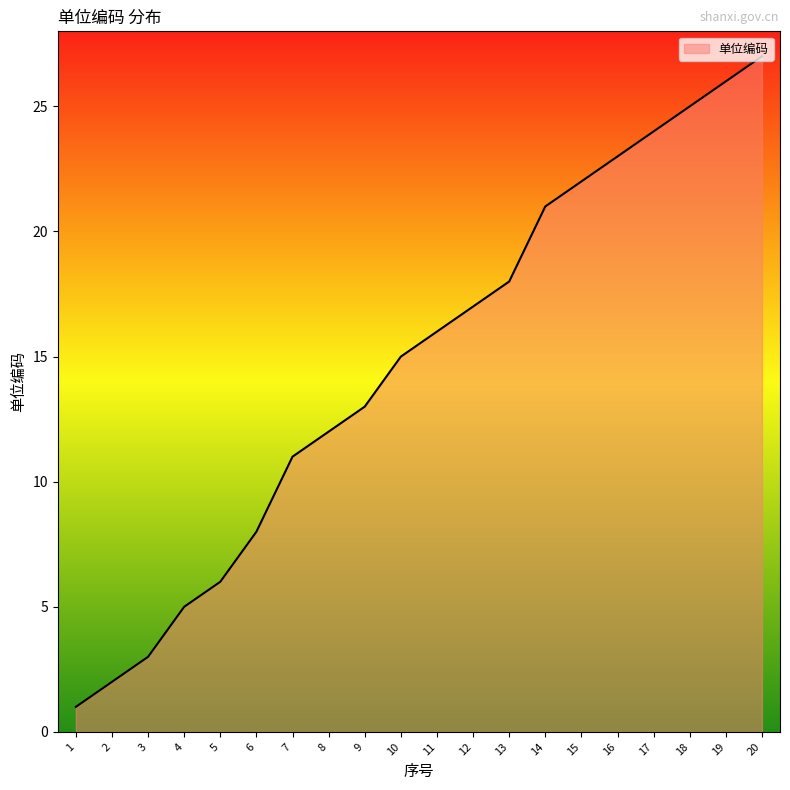

Is it true that the value at 9 is 13?

True